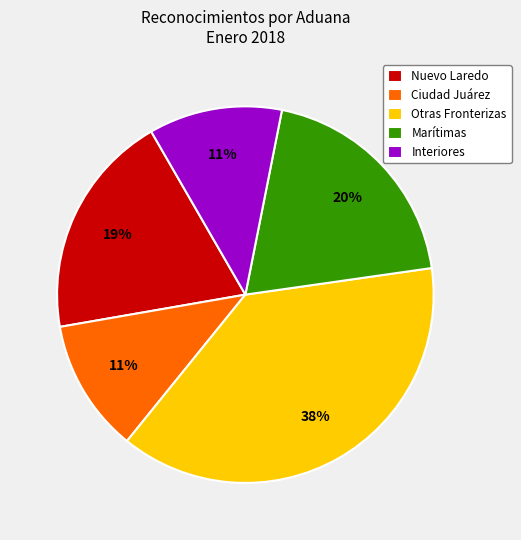

Is there any slice that represents more than half of the pie?

No